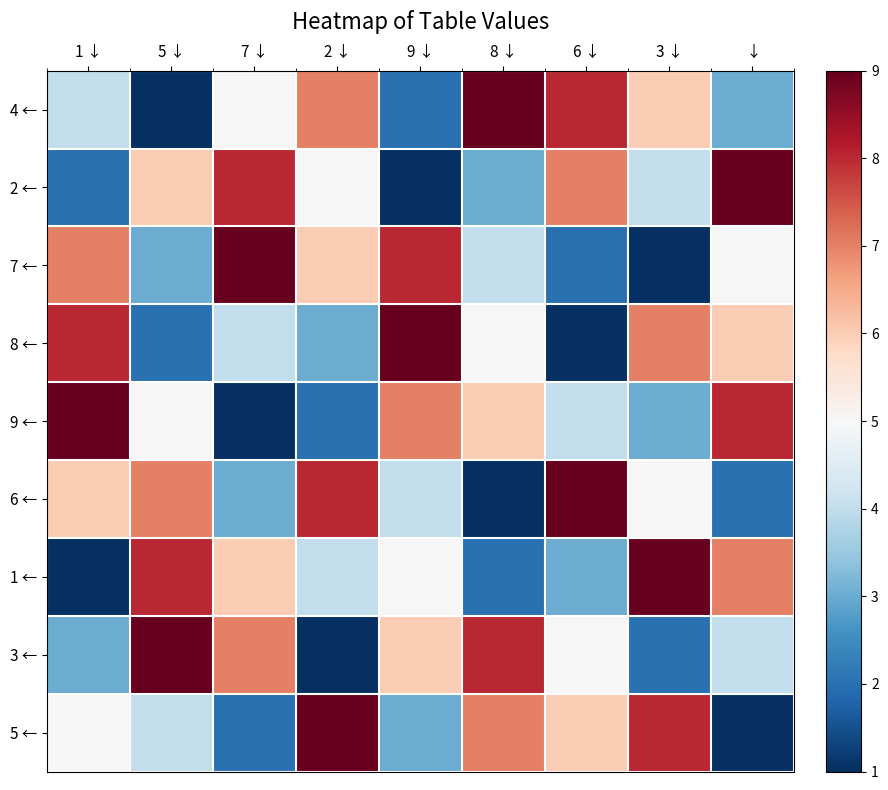

At which category does the chart reach its peak across all series?

8 ↓